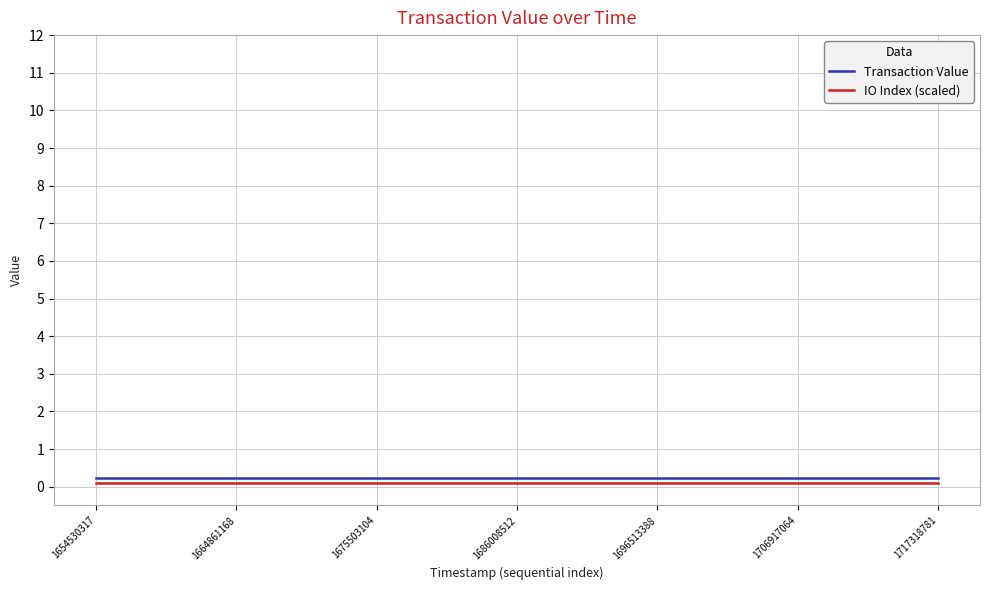

What are all the series names shown in the legend?

Transaction Value, IO Index (scaled)